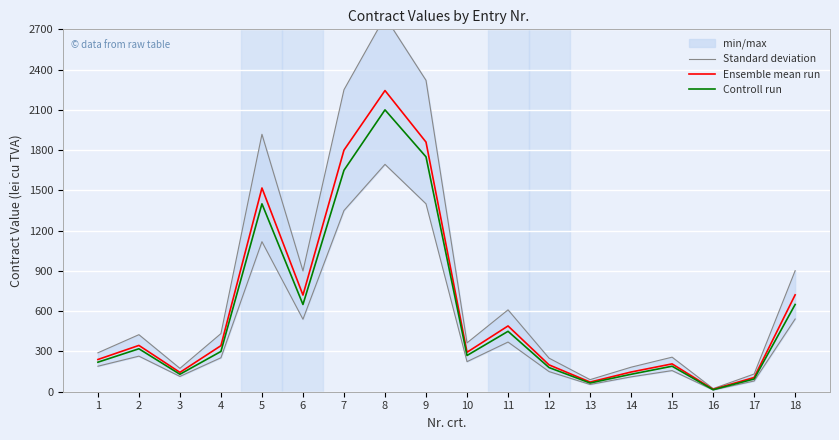

The value of Standard deviation at 8 is 169400. True or false?

True